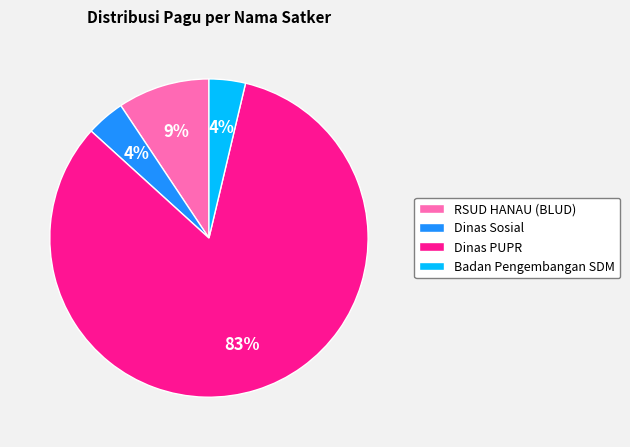

How many slices are in this pie chart?

4